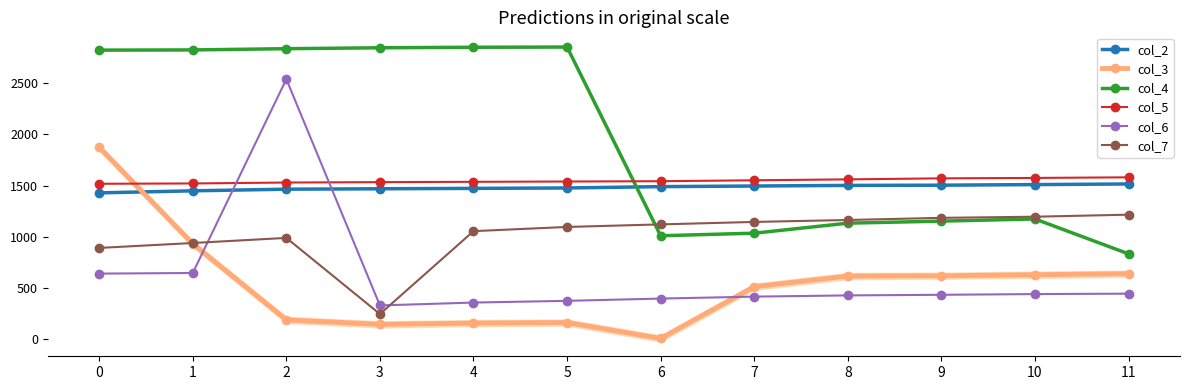

What is the difference between the second highest and second lowest values in the col_4 series?

1842